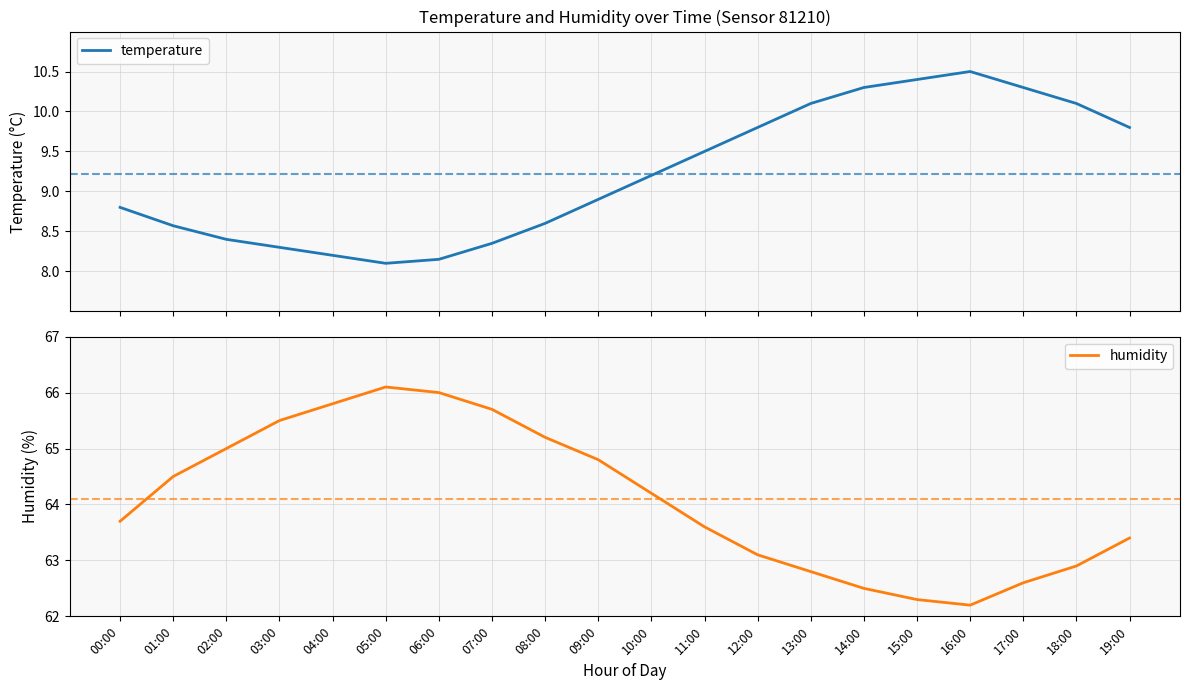

What is the minimum value for humidity?

62.2